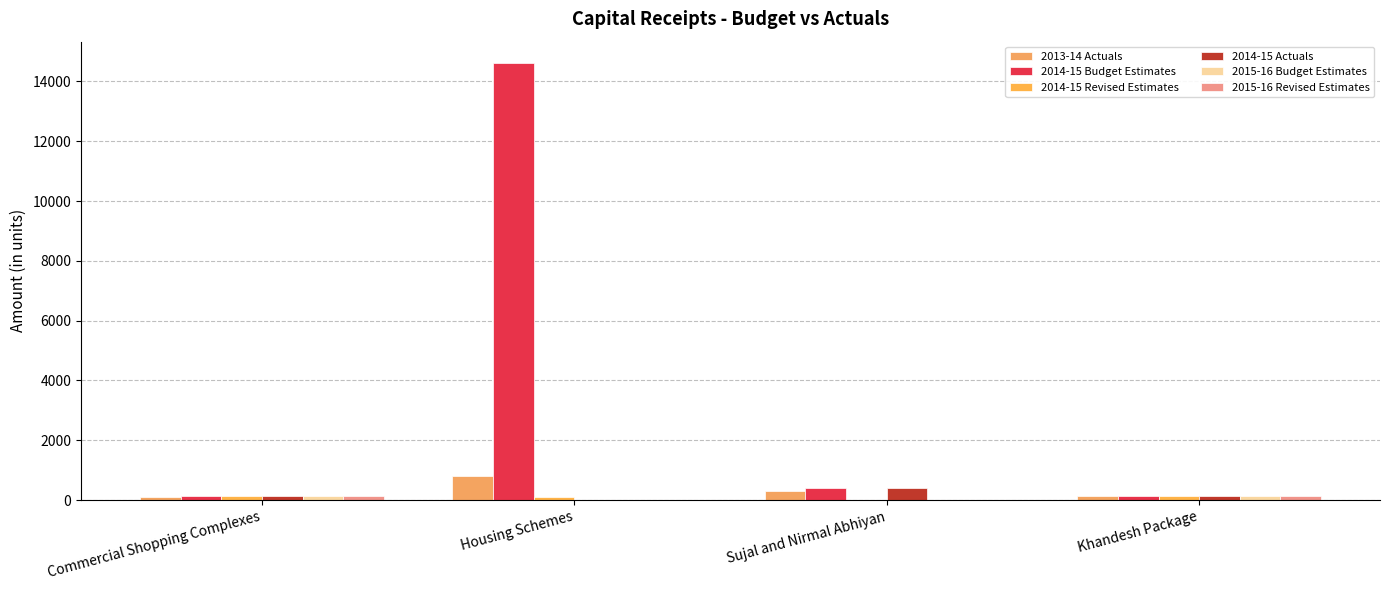

What value does the 2014-15 Actuals series have at Sujal and Nirmal Abhiyan?

402.0